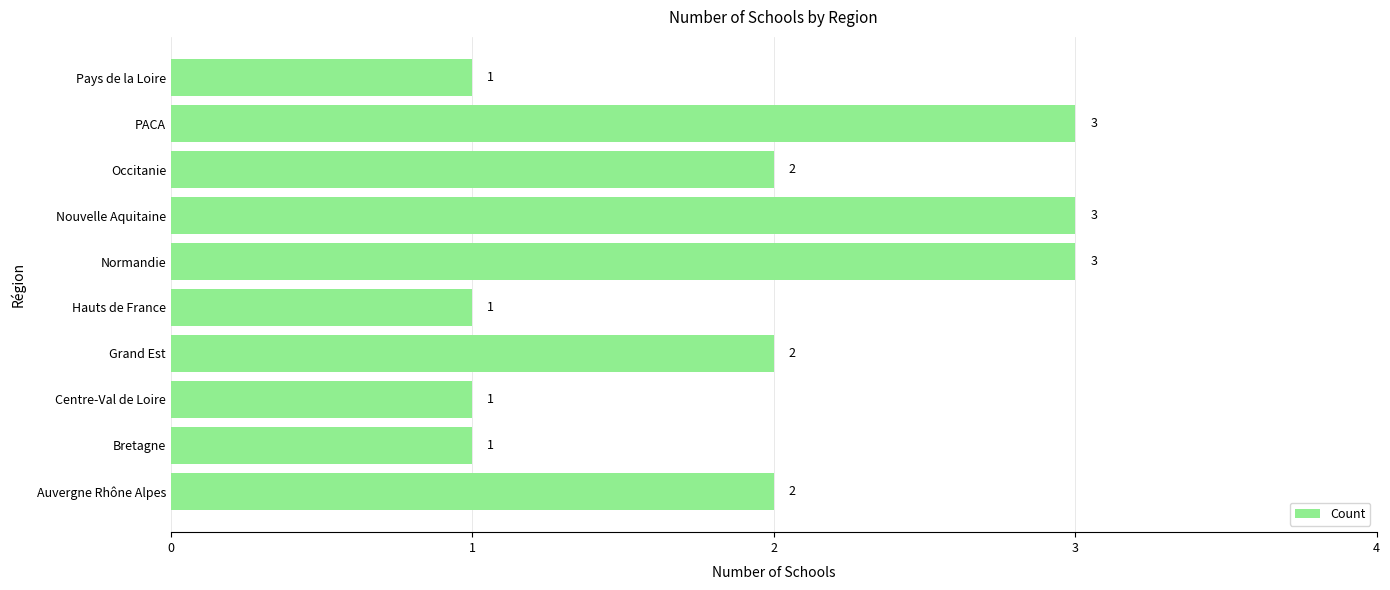

Count the values in the range 1 to 3.

10